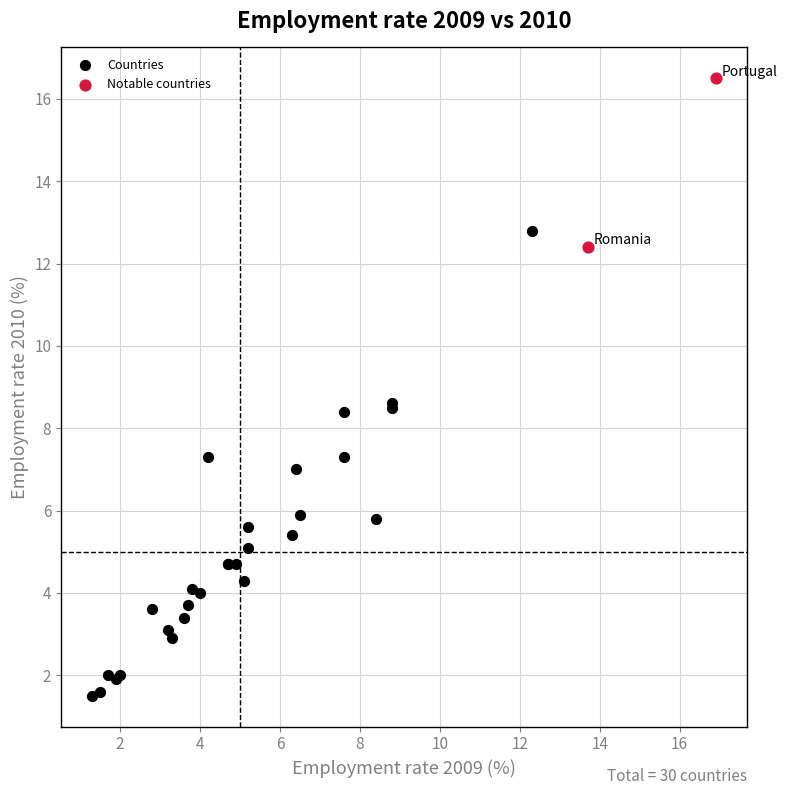

Which series has the largest Y range (max minus min)?

Countries